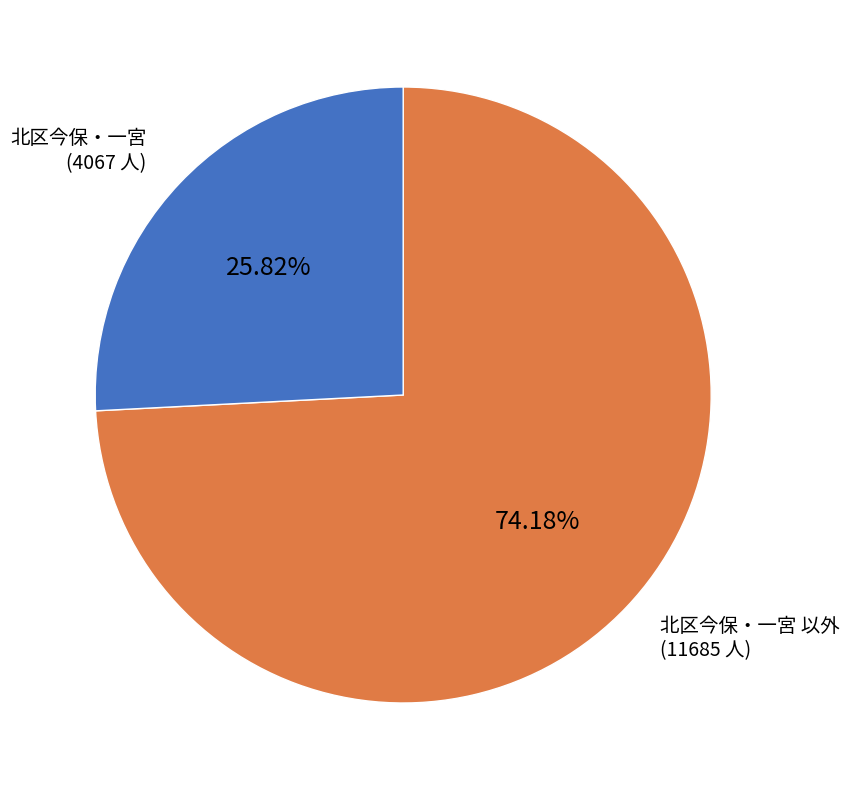

How many slices are in this pie chart?

2